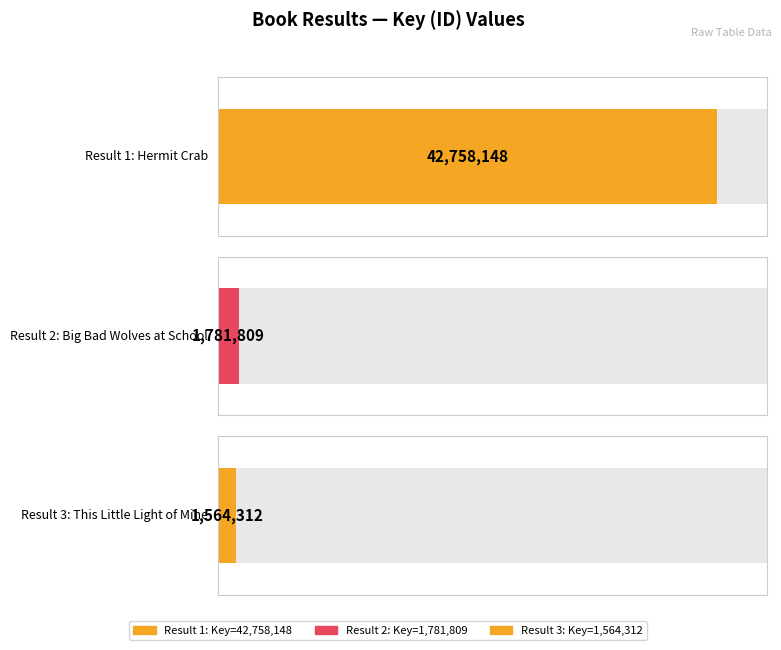

At which label does the data first exceed 1781809?

1